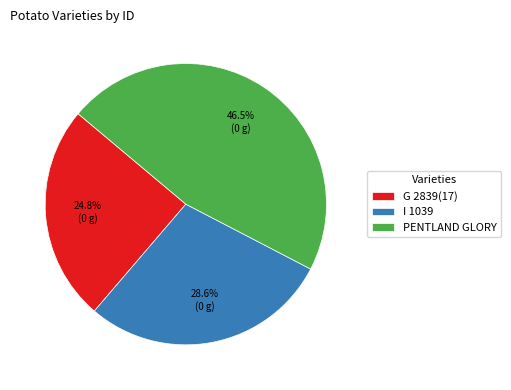

What percentage do PENTLAND GLORY and G 2839(17) together represent?

71.4%